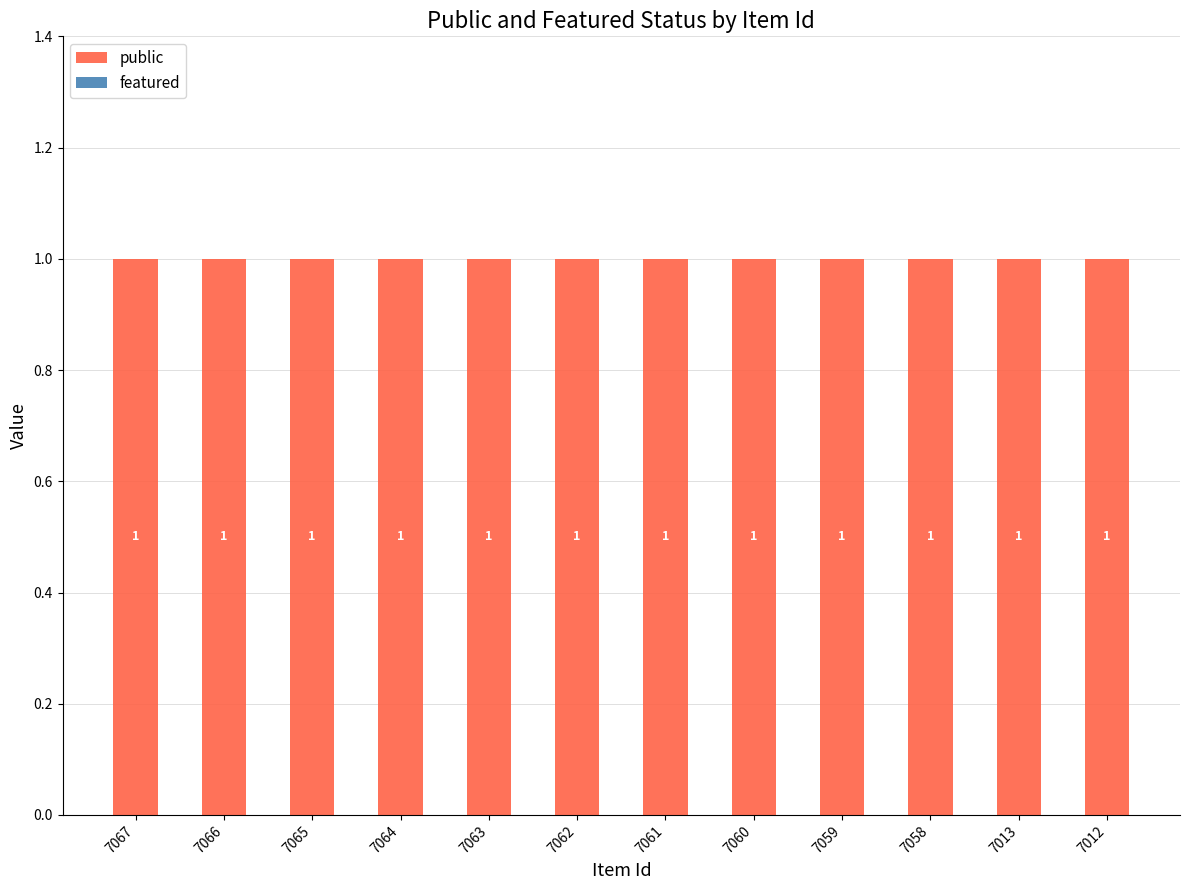

What are all the series names shown in the legend?

public, featured